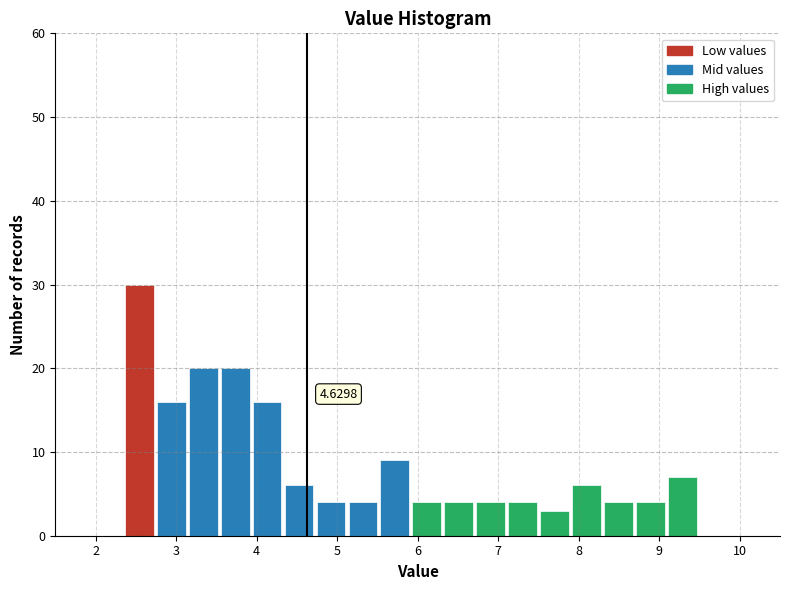

Around what value on the x-axis is the tallest bar? Give the approximate position of its centre, as read against the axis.

2.5